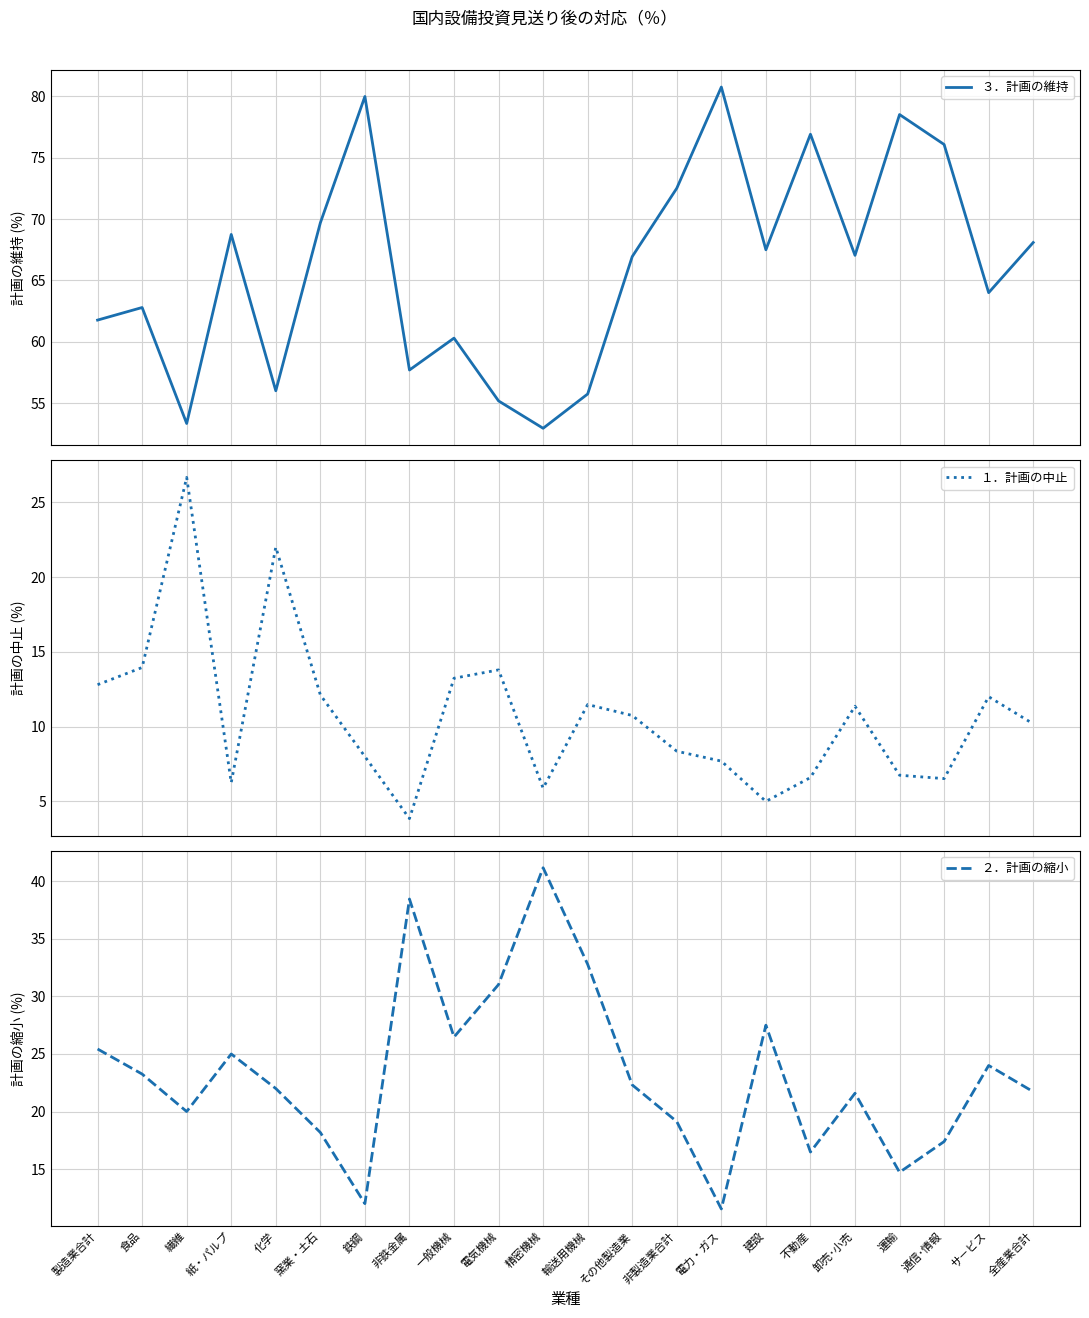

True or false: ２．計画の縮小 has more than 2 points higher than both neighbors.

True